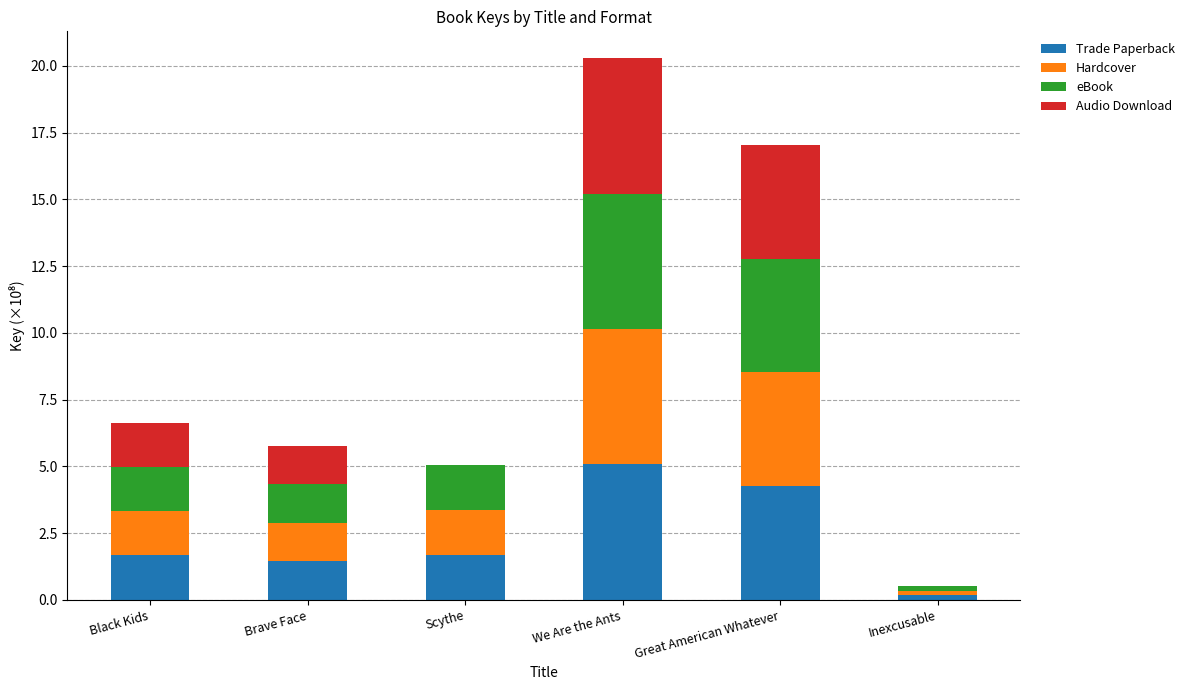

At which label does Trade Paperback reach its peak?

We Are the Ants